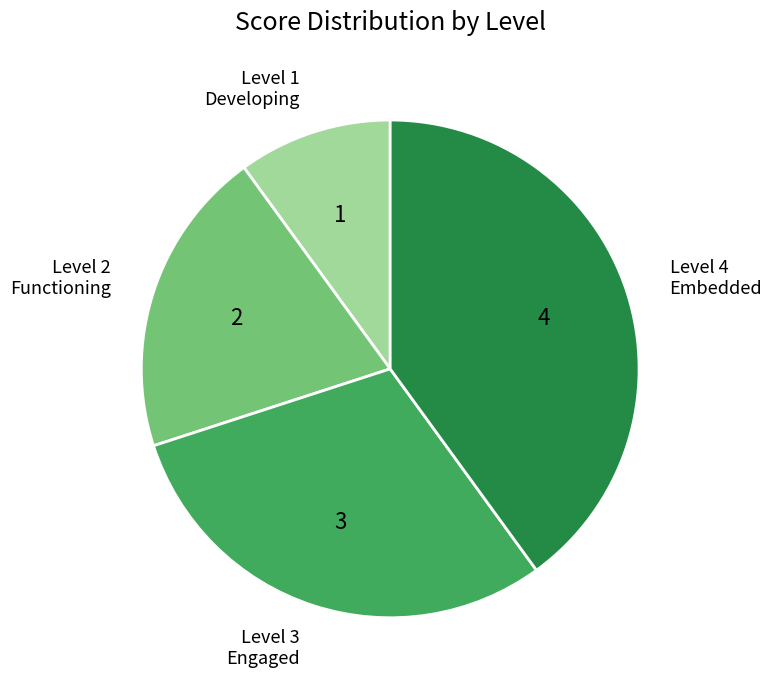

Is there any slice that represents more than half of the pie?

No